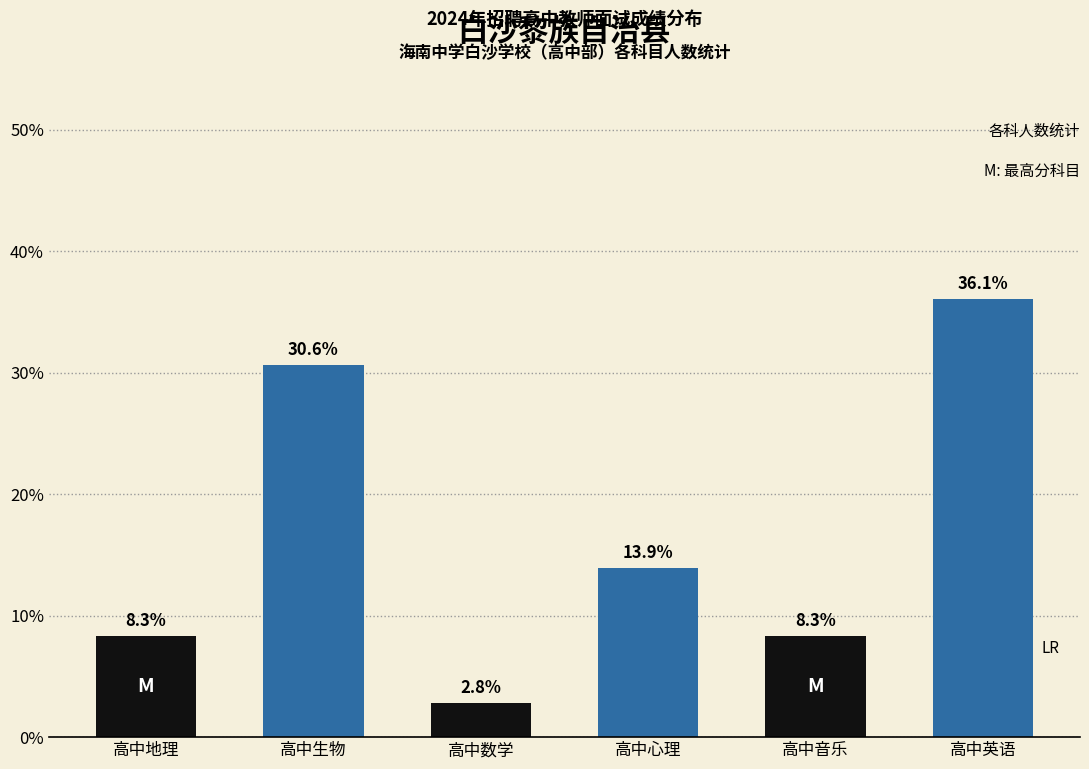

What is the label of the 3rd bar from the right?

高中心理